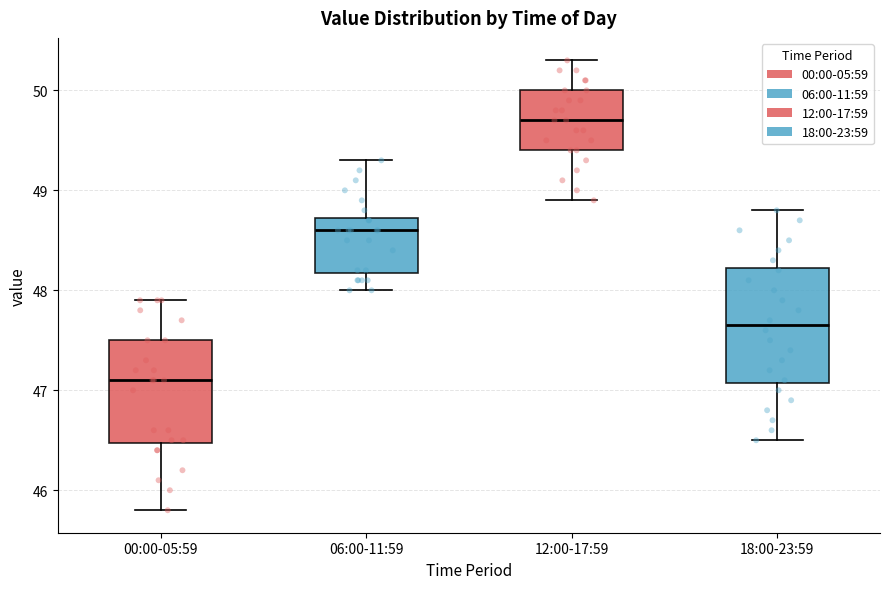

Which box is the tallest, from its lower edge to its upper edge?

18:00-23:59